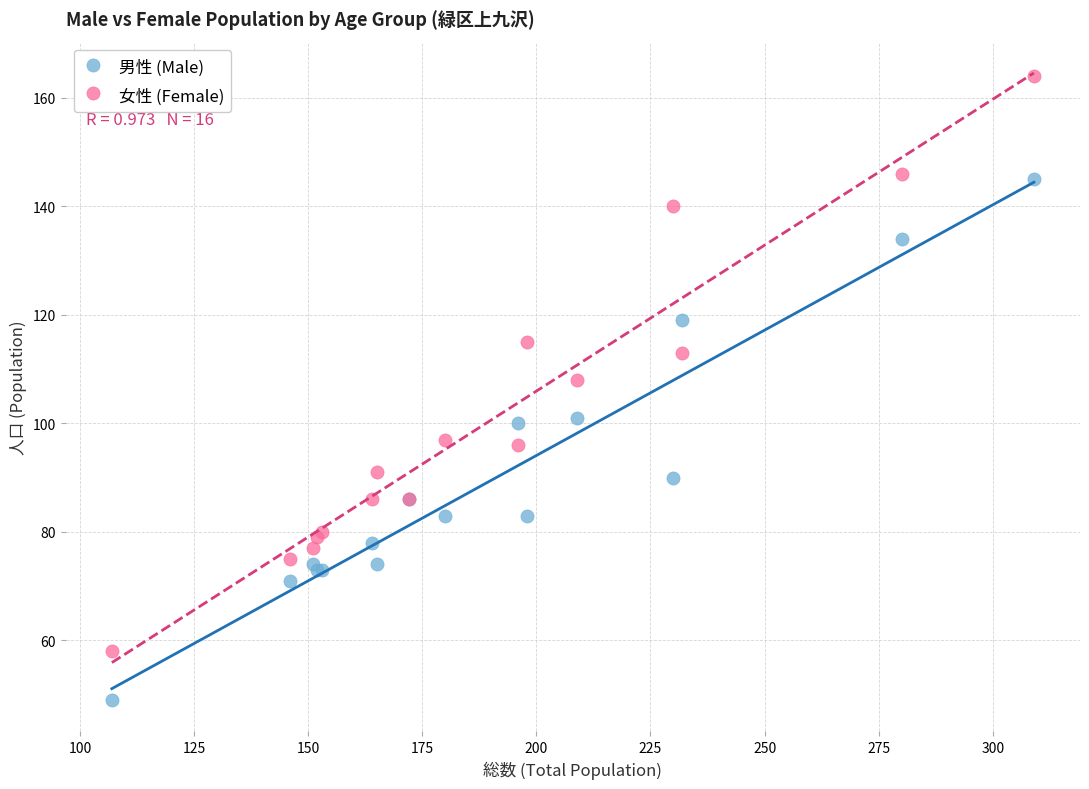

Which series contains the highest Y value?

女性 (Female)